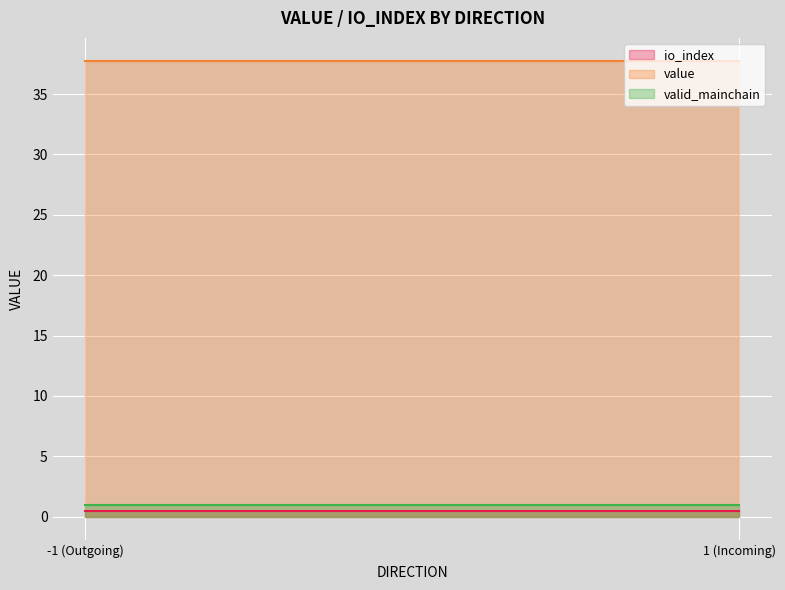

Which has a higher value, -1 or -1?

-1